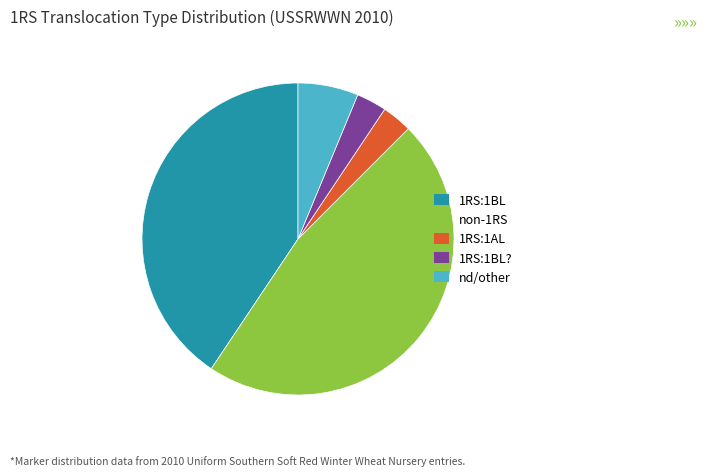

Is it true that 1RS:1BL? is 3% of the pie?

True